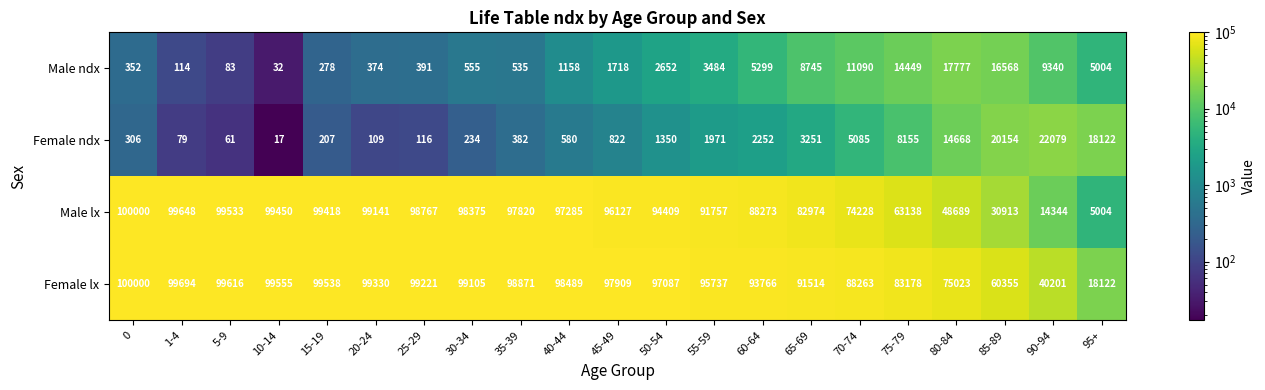

Where is Female lx nearest to the value 59061?

85-89